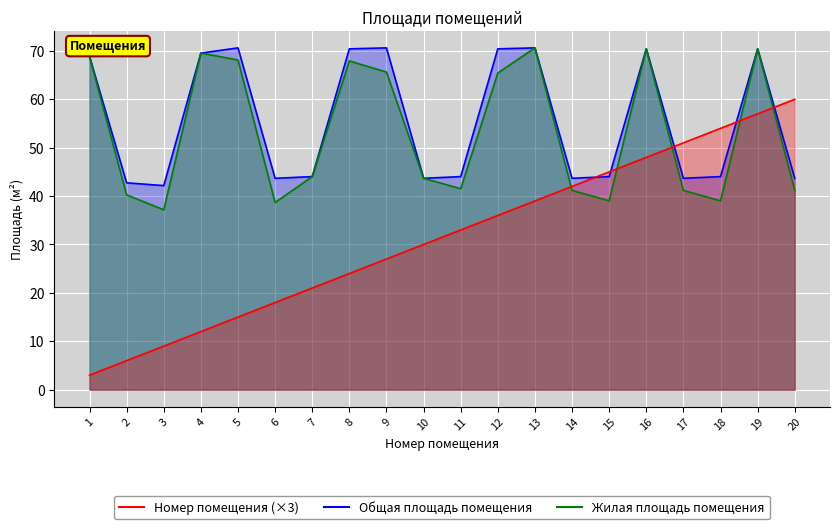

Reading left to right, what are all the values shown in this chart?

Общая площадь помещения: 68.8	42.8	42.2	69.5	70.6	43.7	44.0	70.4	70.6	43.7	44.0	70.4	70.6	43.7	44.0	70.4	43.7	44.0	70.4	43.7
Жилая площадь помещения: 68.8	40.2	37.2	69.5	68.1	38.7	44.0	67.9	65.6	43.7	41.5	65.4	70.6	41.2	39.0	70.4	41.2	39.0	70.4	41.2
Номер помещения: 3.0	6.0	9.0	12.0	15.0	18.0	21.0	24.0	27.0	30.0	33.0	36.0	39.0	42.0	45.0	48.0	51.0	54.0	57.0	60.0